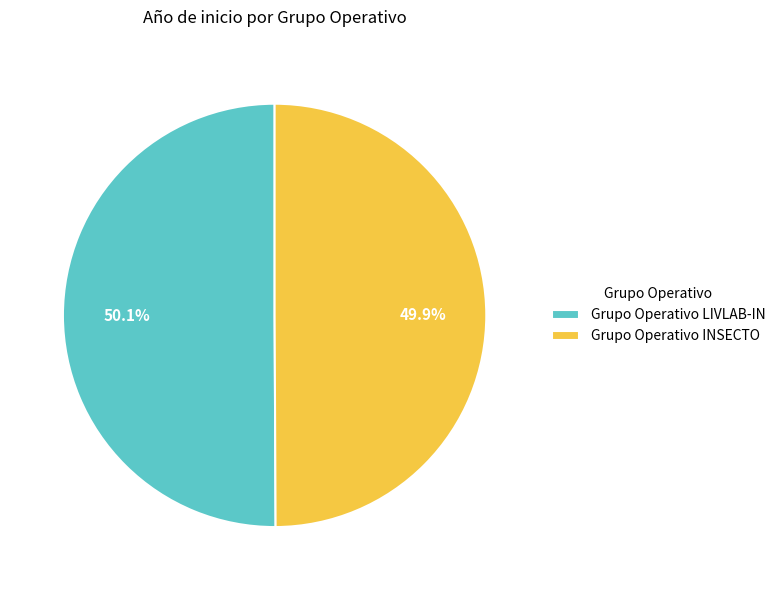

Approximately how many times larger is the value at Grupo Operativo INSECTO compared to Grupo Operativo LIVLAB-IN?

1.0